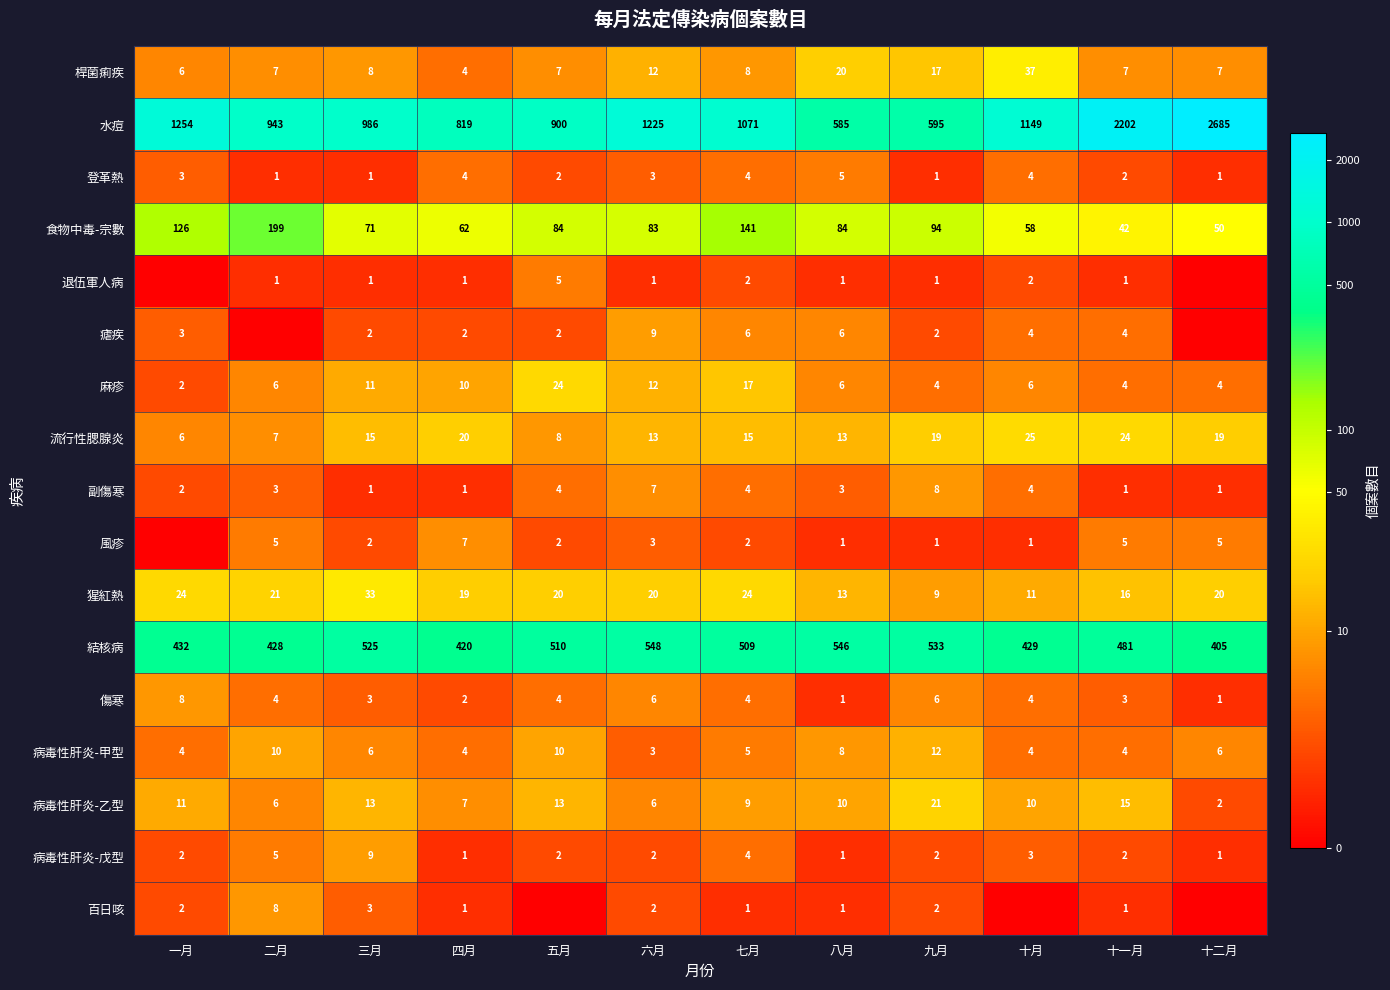

Is the value of 食物中毒-宗數 at 三月 greater than the value of 百日咳 at 二月?

Yes